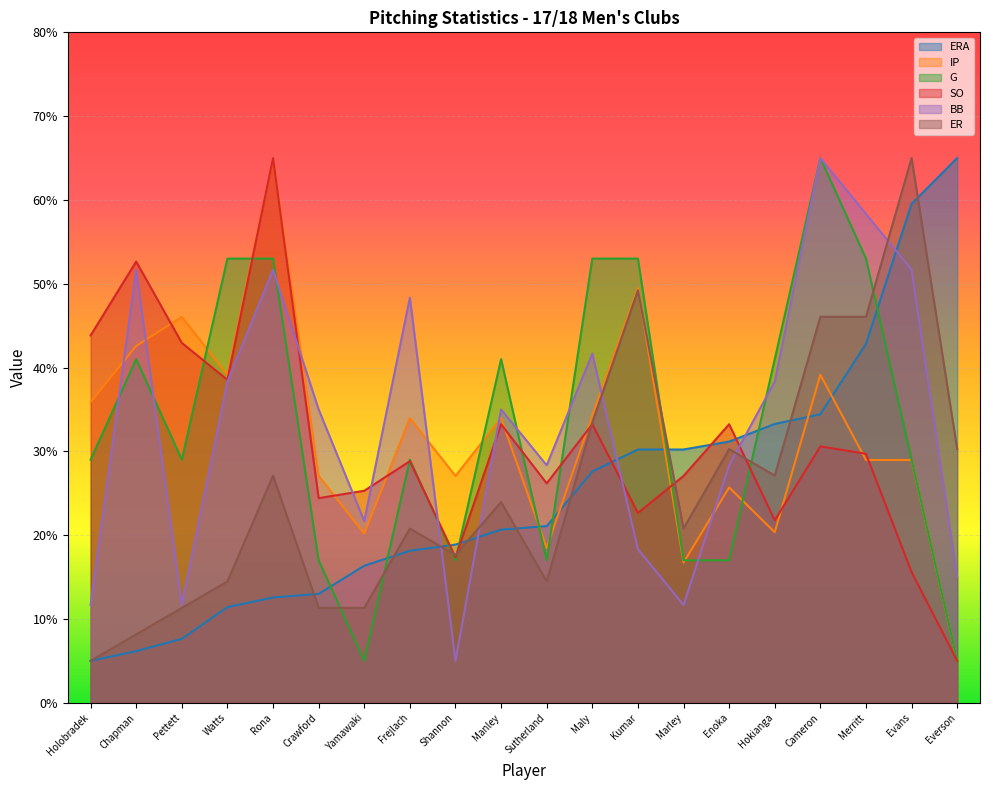

Which series ends up on top after the final intersection of IP and BB?

BB